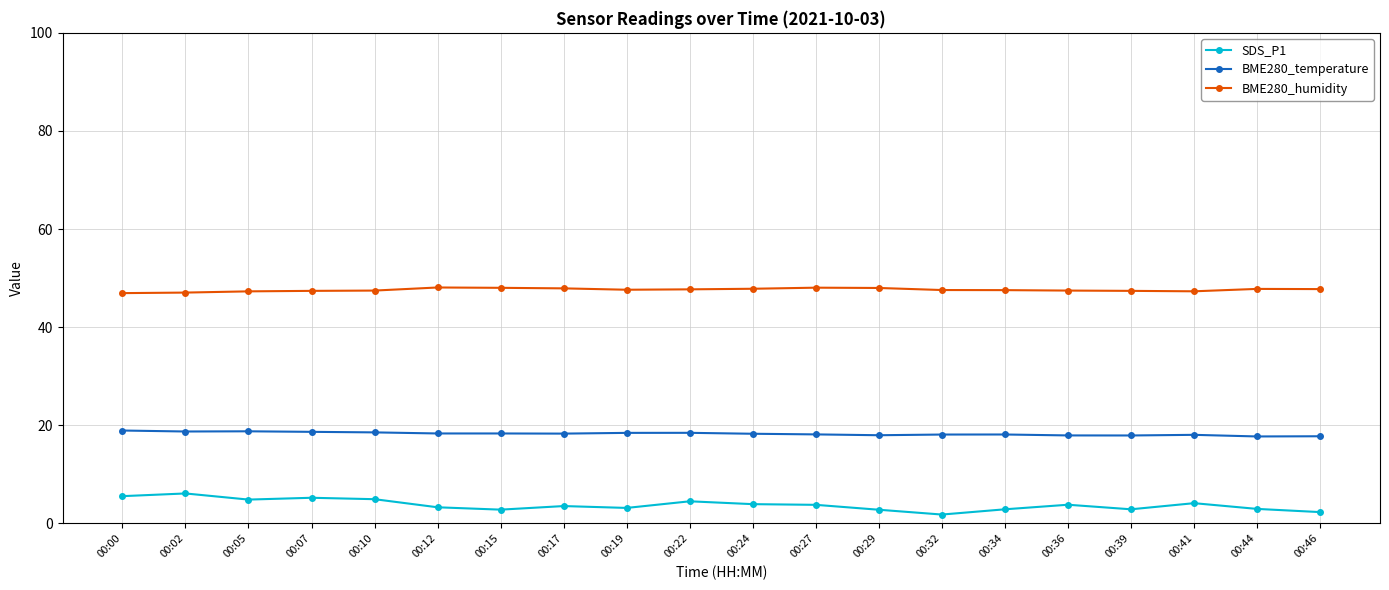

What is the greatest value displayed?

48.1